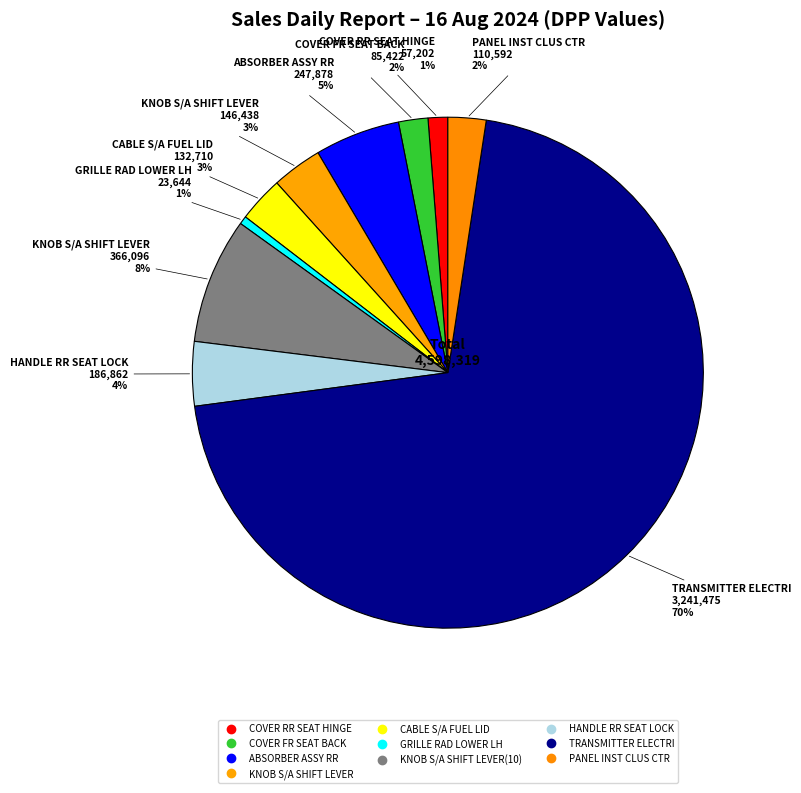

Which category accounts for the majority?

TRANSMITTER ELECTRI